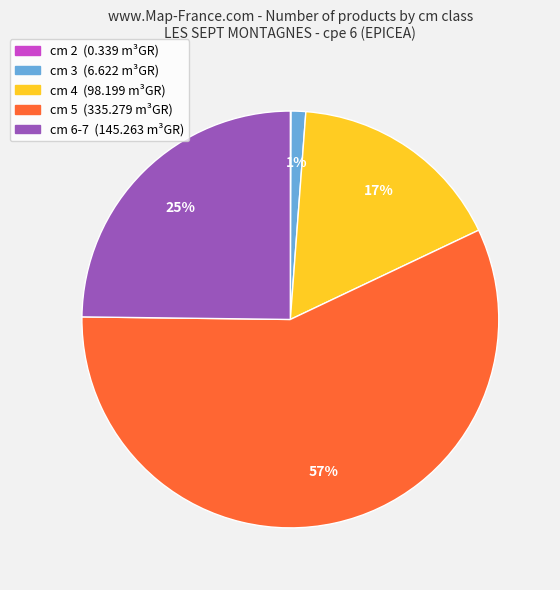

To the nearest percent, what is the difference between the largest and smallest slice percentages?

57%